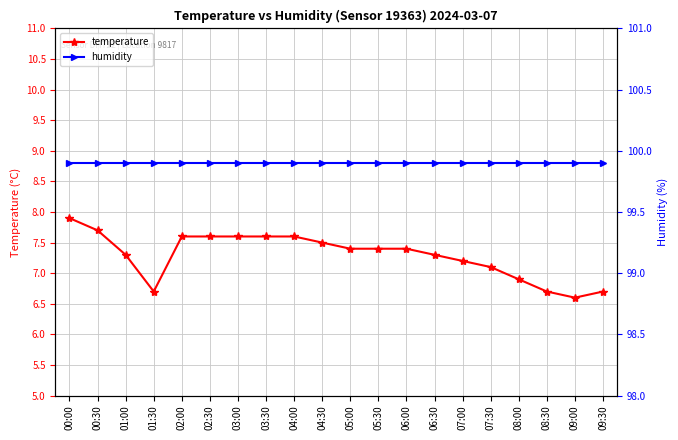

How many values in the temperature series are below 7?

5